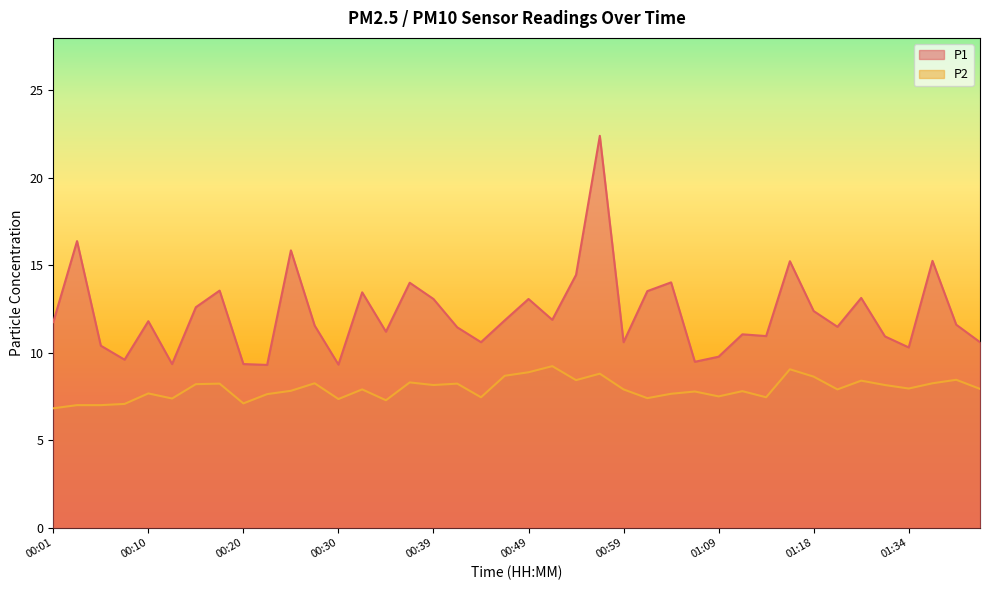

Reading left to right, extract all data points from this chart.

P1: 11.8	16.4	10.4	9.6	11.8	9.3	12.6	13.6	9.3	9.3	15.8	11.6	9.3	13.4	11.2	14.0	13.1	11.4	10.6	11.8	13.1	11.9	14.4	22.4	10.6	13.5	14.0	9.5	9.8	11.1	10.9	15.2	12.4	11.5	13.1	10.9	10.3	15.2	11.6	10.6
P2: 6.8	7.0	7.0	7.1	7.7	7.4	8.2	8.2	7.1	7.6	7.8	8.2	7.3	7.9	7.3	8.3	8.2	8.2	7.5	8.7	8.9	9.2	8.4	8.8	7.9	7.4	7.7	7.8	7.5	7.8	7.5	9.1	8.6	7.9	8.4	8.2	8.0	8.2	8.4	7.9